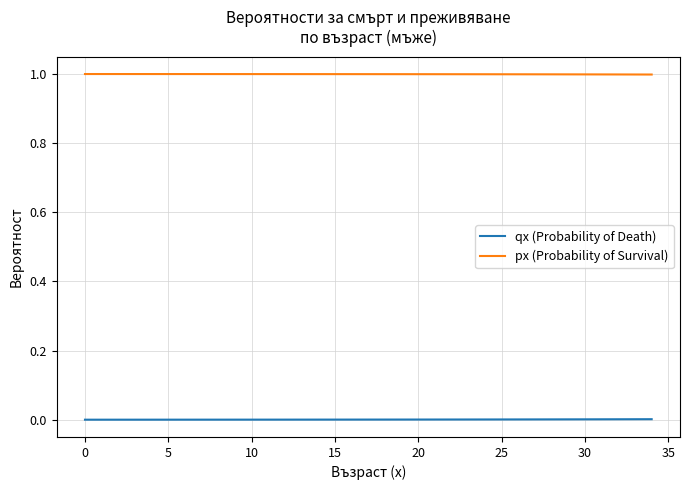

What is the greatest value displayed?

1.0